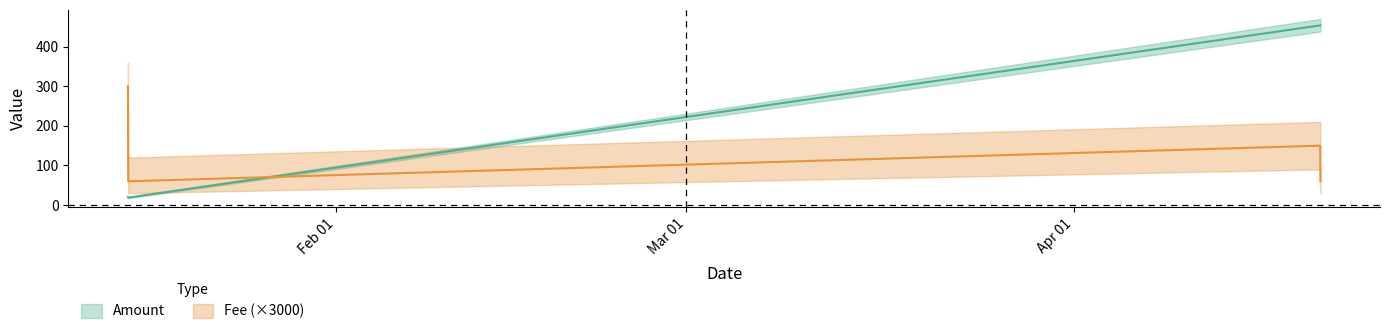

Is it true that Fee equals 300.0 at 2022-01-15 08:48:00?

True